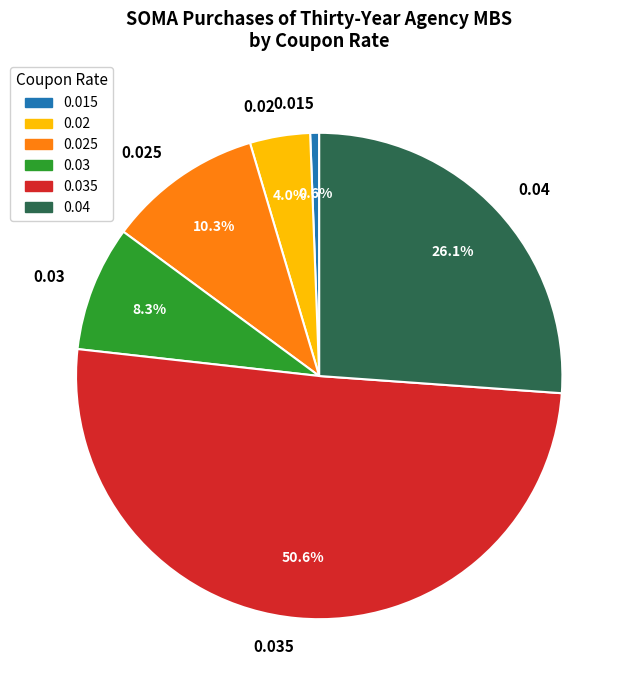

Does 0.03 represent more than half of the total?

No